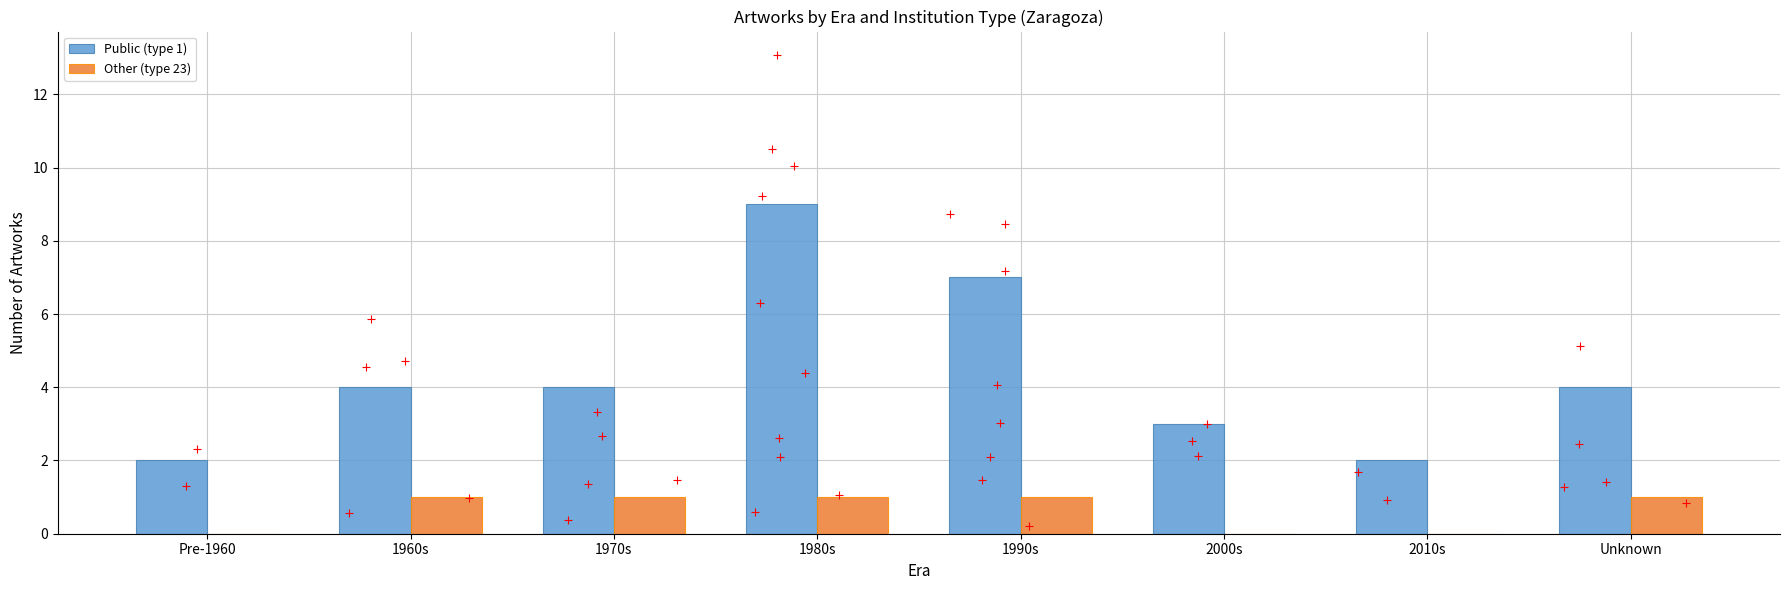

Which series has the widest spread of Y values?

Public (type 1)